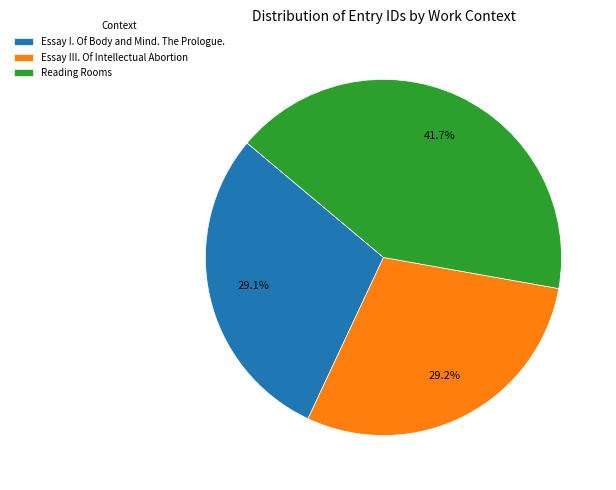

What is the ratio of the value at Essay I. Of Body and Mind. The Prologue. to the value at Essay III. Of Intellectual Abortion?

1.0